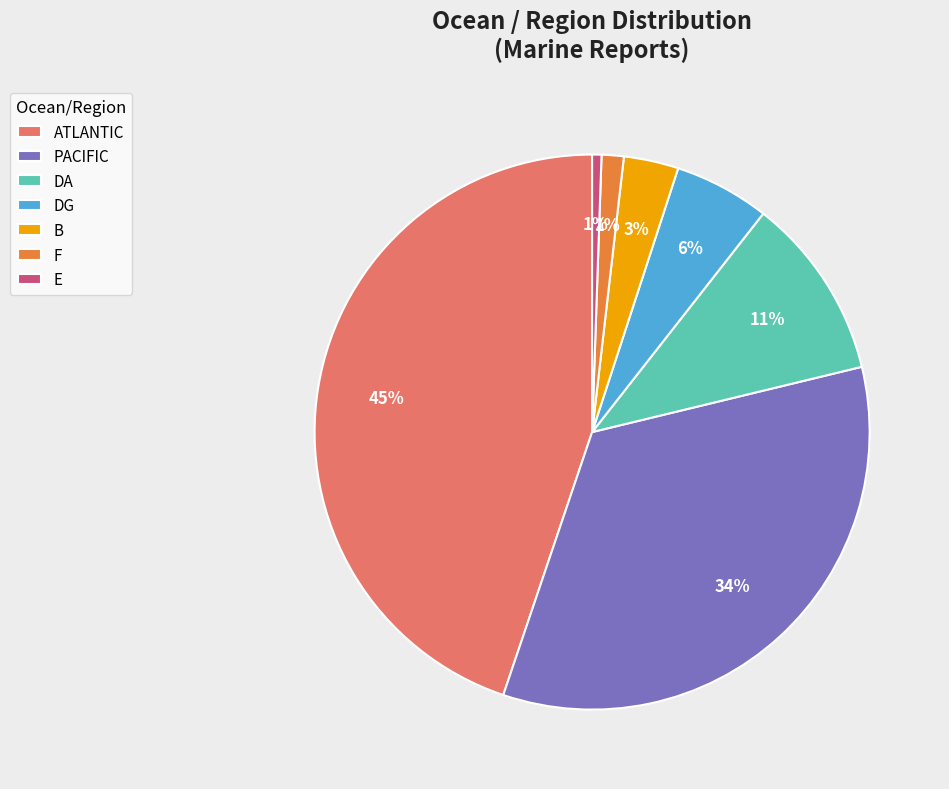

Does DG account for over 50% of the chart?

No